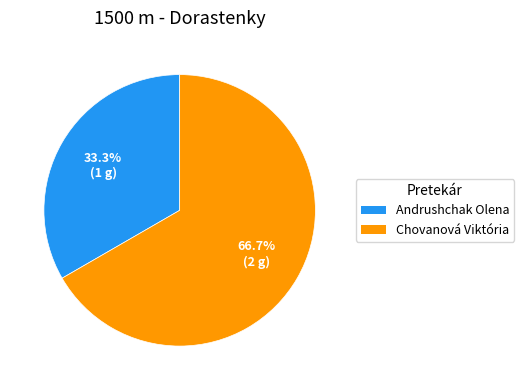

Which has a higher value, Chovanová Viktória or Andrushchak Olena?

Chovanová Viktória